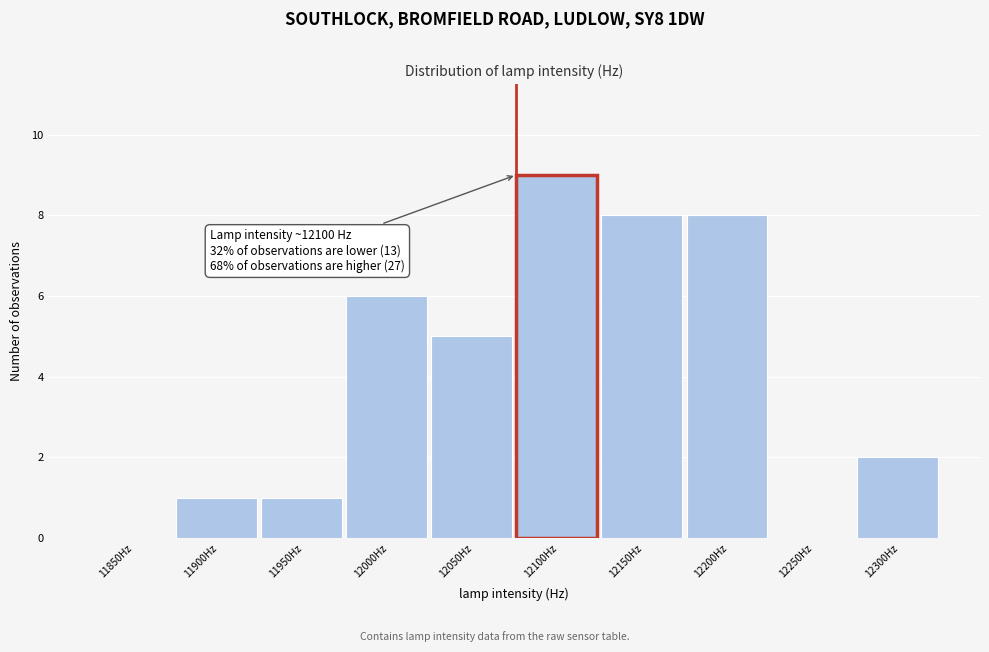

Reading left to right, transcribe all the data shown in this chart.

11850Hz=0	11900Hz=1	11950Hz=1	12000Hz=6	12050Hz=5	12100Hz=9	12150Hz=8	12200Hz=8	12250Hz=0	12300Hz=2